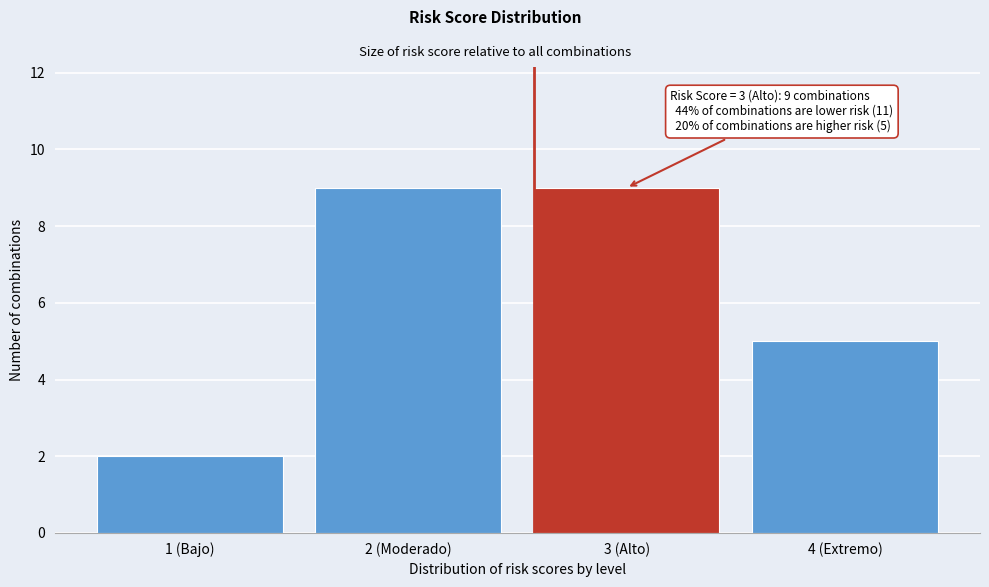

Reading left to right, list all the values displayed in this chart.

1 (Bajo)=2	2 (Moderado)=9	3 (Alto)=9	4 (Extremo)=5